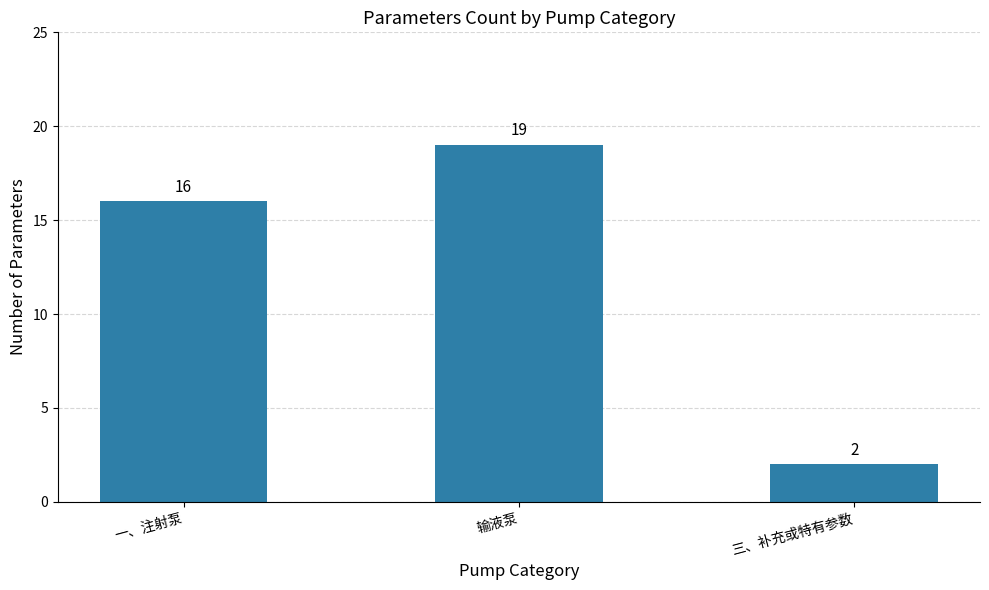

Read the value at 一、注射泵, to the nearest 5.

15